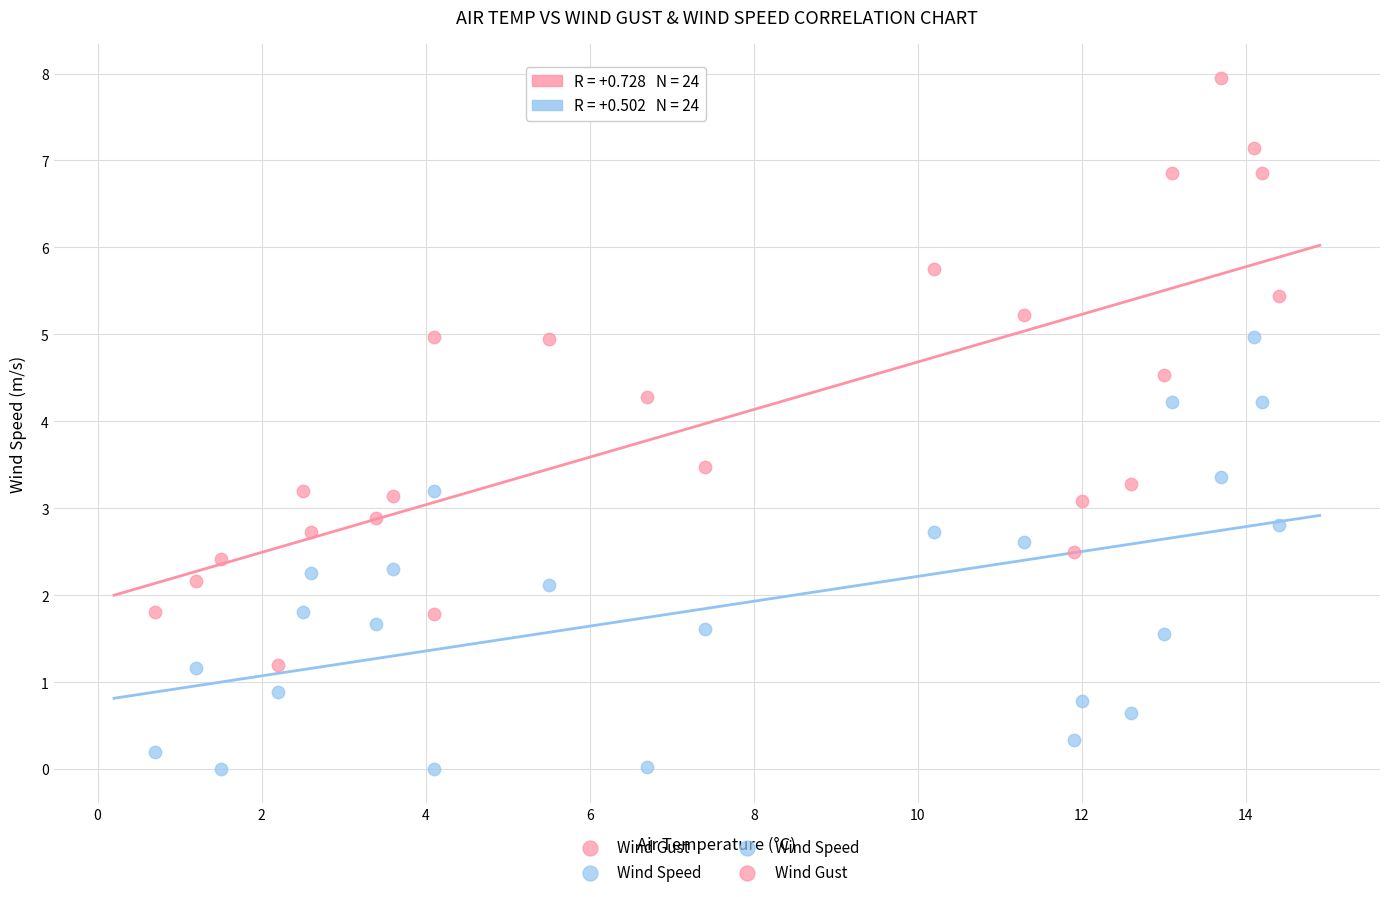

Across all data points, what is the range of Y values (max minus min)?

7.9